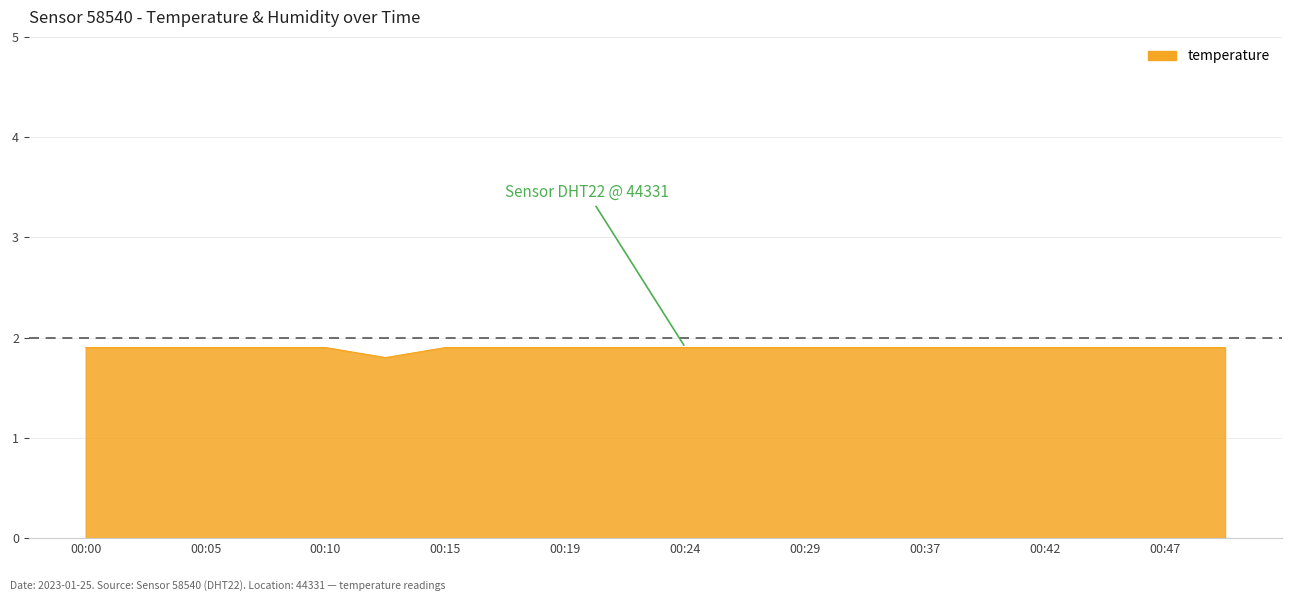

Is this an area chart (filled region under the line)?

Yes